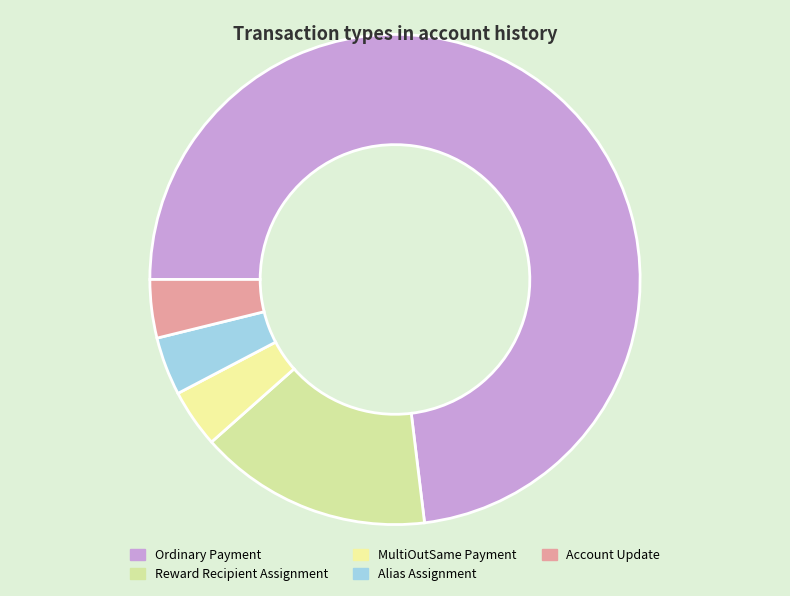

To the nearest percent, what is the difference between the Ordinary Payment and Alias Assignment slice percentages?

69%